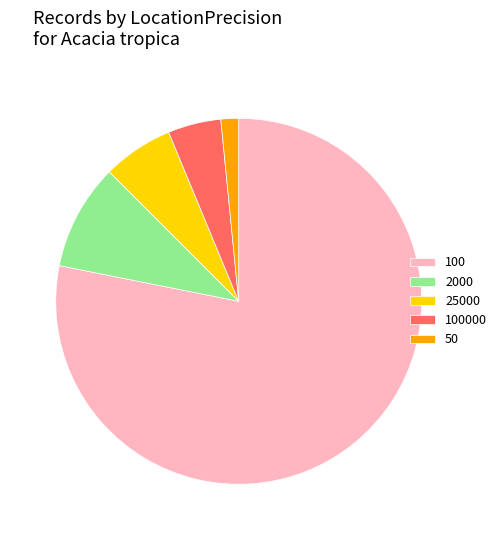

True or false: 50 accounts for 7% of the total.

False